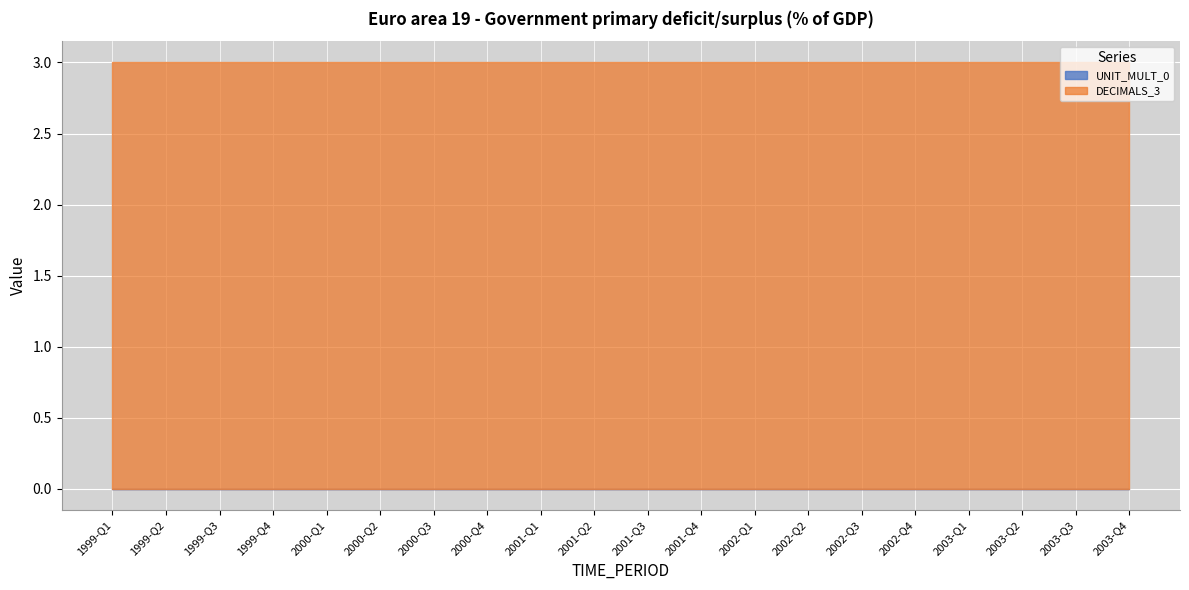

Reading left to right, what are all the values shown in this chart?

UNIT_MULT_0: 1999-Q1=0	1999-Q2=0	1999-Q3=0	1999-Q4=0	2000-Q1=0	2000-Q2=0	2000-Q3=0	2000-Q4=0	2001-Q1=0	2001-Q2=0	2001-Q3=0	2001-Q4=0	2002-Q1=0	2002-Q2=0	2002-Q3=0	2002-Q4=0	2003-Q1=0	2003-Q2=0	2003-Q3=0	2003-Q4=0
DECIMALS_3: 1999-Q1=3	1999-Q2=3	1999-Q3=3	1999-Q4=3	2000-Q1=3	2000-Q2=3	2000-Q3=3	2000-Q4=3	2001-Q1=3	2001-Q2=3	2001-Q3=3	2001-Q4=3	2002-Q1=3	2002-Q2=3	2002-Q3=3	2002-Q4=3	2003-Q1=3	2003-Q2=3	2003-Q3=3	2003-Q4=3